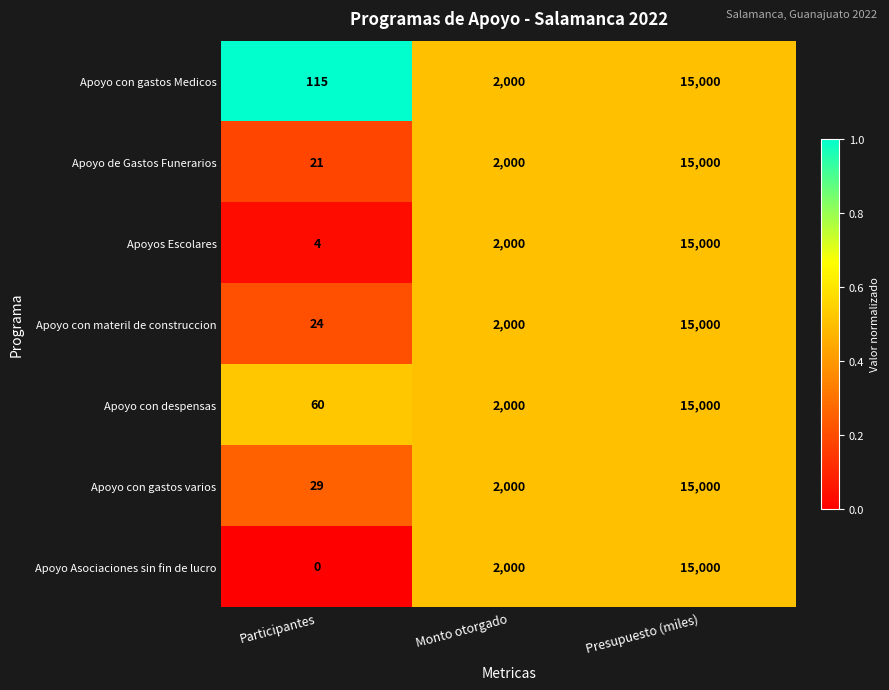

True or false: Apoyo con gastos Medicos has a value of 115 at Participantes.

True